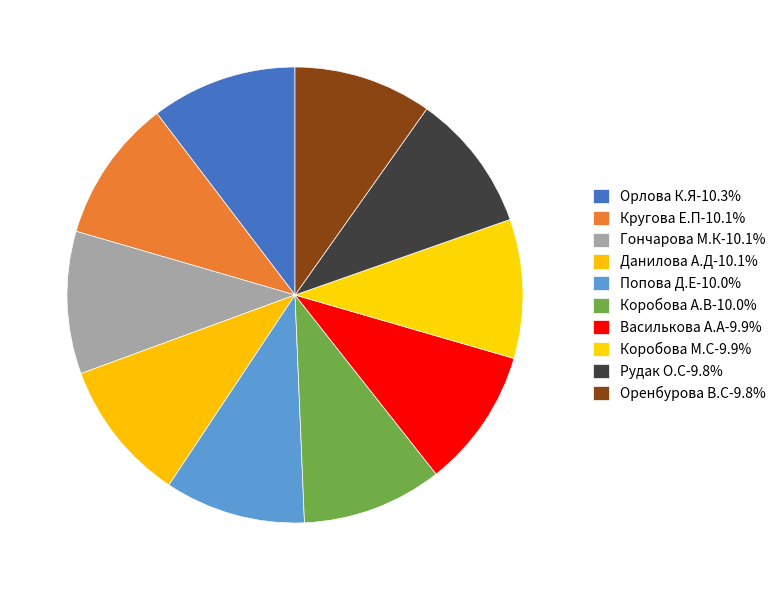

How many segments does this pie chart have?

10